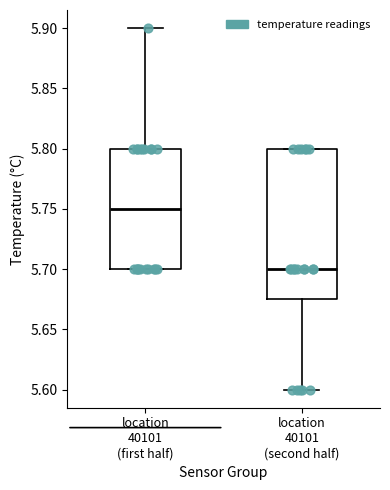

Which box has the lowest median line?

location 40101 (second half)